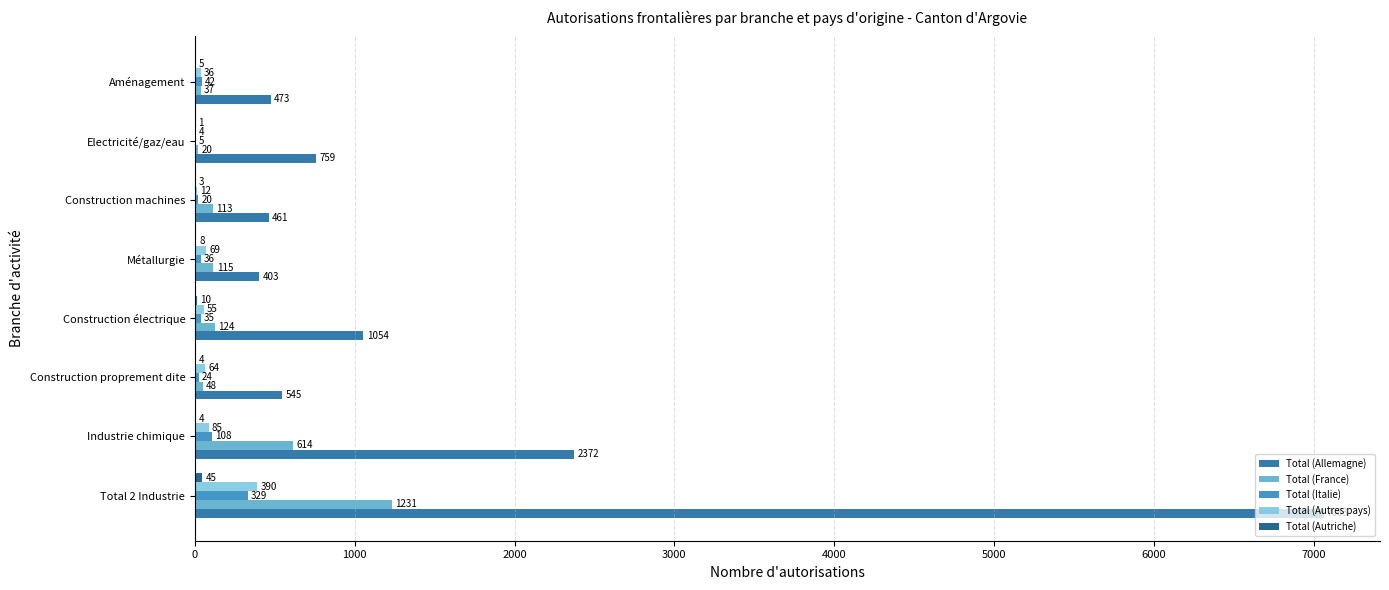

At which category does the chart reach its peak across all series?

Total 2 Industrie